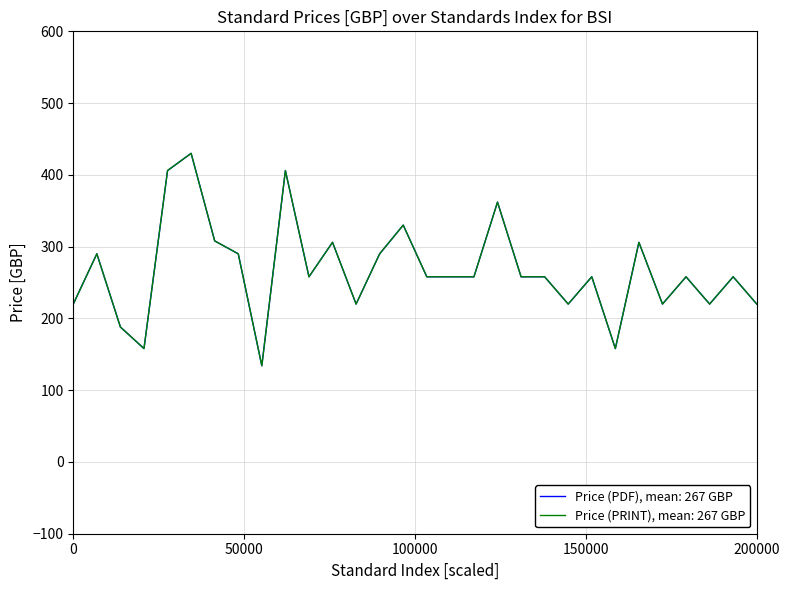

Reading right to left, list all the values displayed in this chart.

Price (PDF): 220	258	220	258	220	306	158	258	220	258	258	362	258	258	258	330	290	220	306	258	406	134	290	308	430	406	158	188	290	220
Price (PRINT): 220	258	220	258	220	306	158	258	220	258	258	362	258	258	258	330	290	220	306	258	406	134	290	308	430	406	158	188	290	220